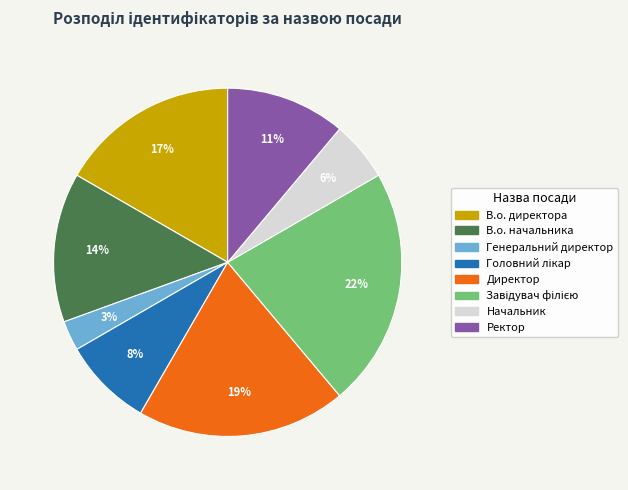

Which slice is the smallest?

Генеральний директор